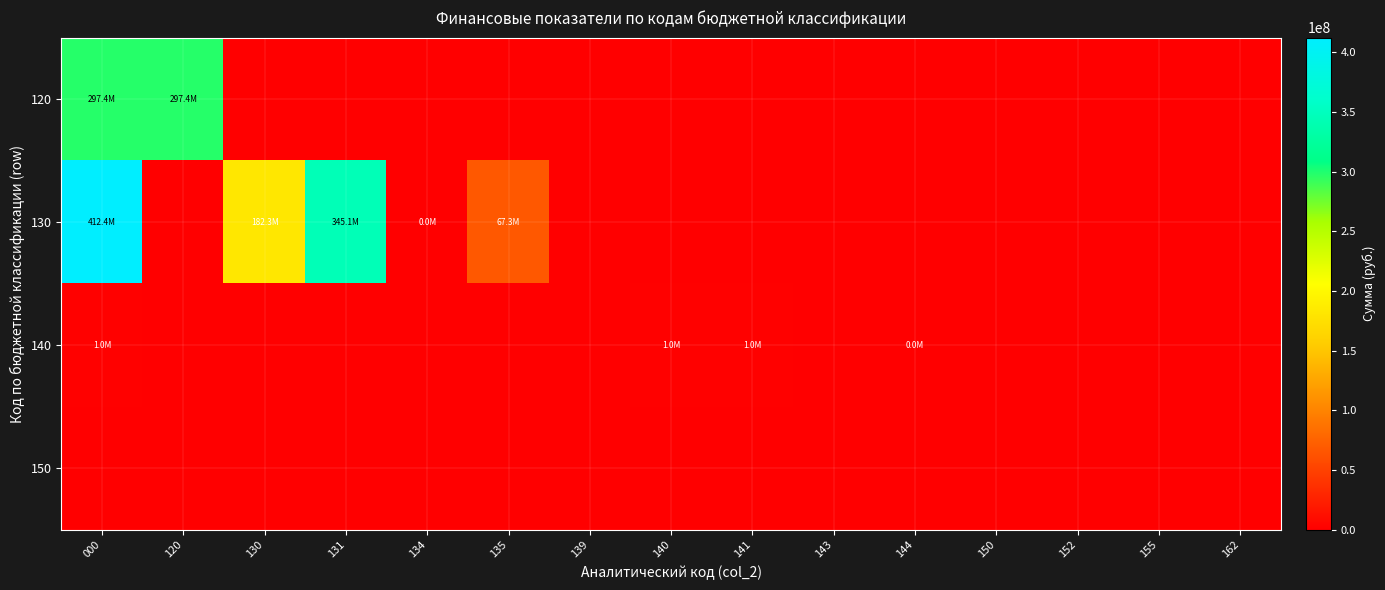

What is the greatest value displayed?

412416122.2